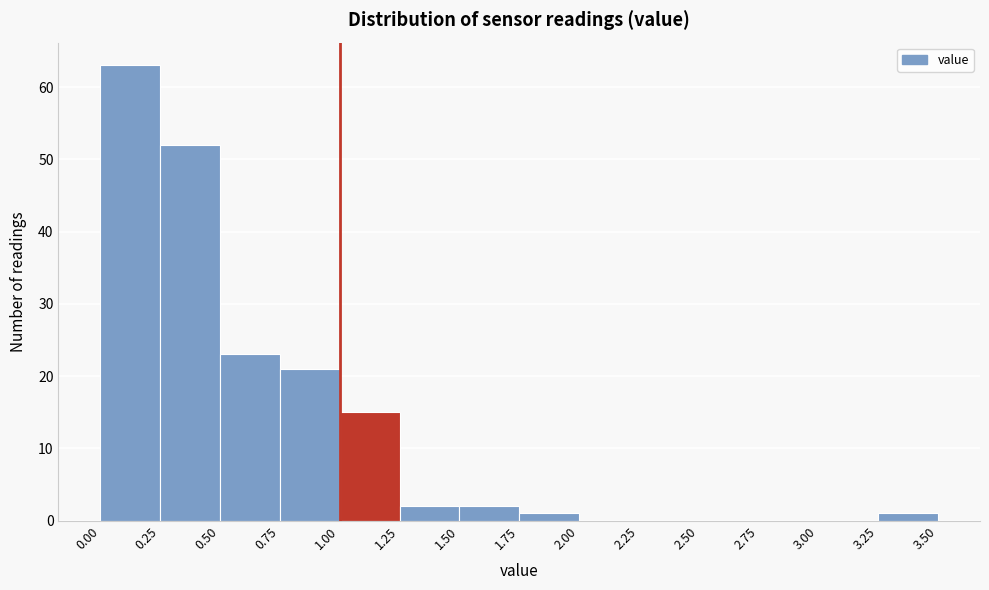

What is the height of the bar covering 0.00 to 0.25 on the x-axis? The values are not printed on the chart, so give them approximately, as read against the axis.

63